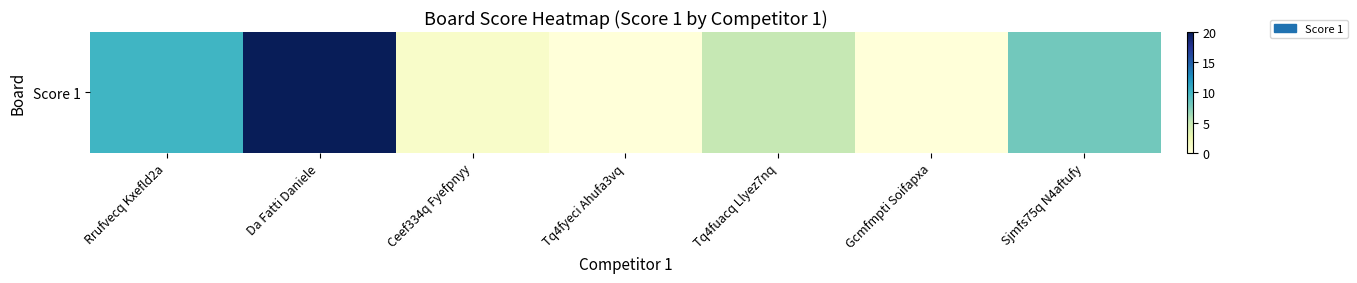

Approximately how many times larger is the value at Tq4fuacq Llyez7nq compared to Sjmfs75q N4aftufy?

0.6